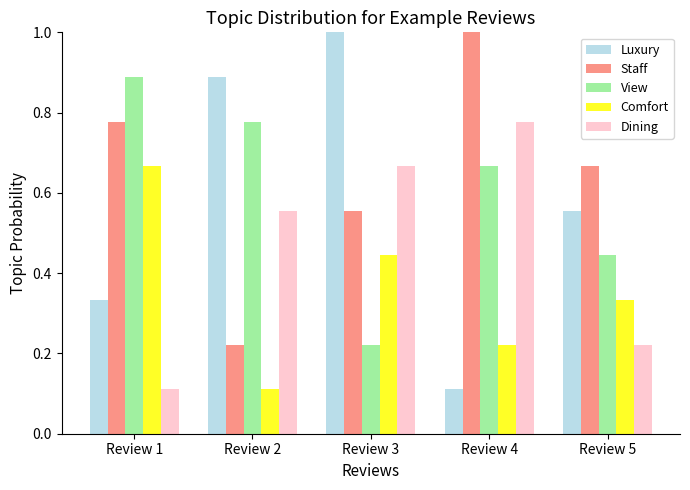

The View series shows 0.1 at Review 3. True or false?

False